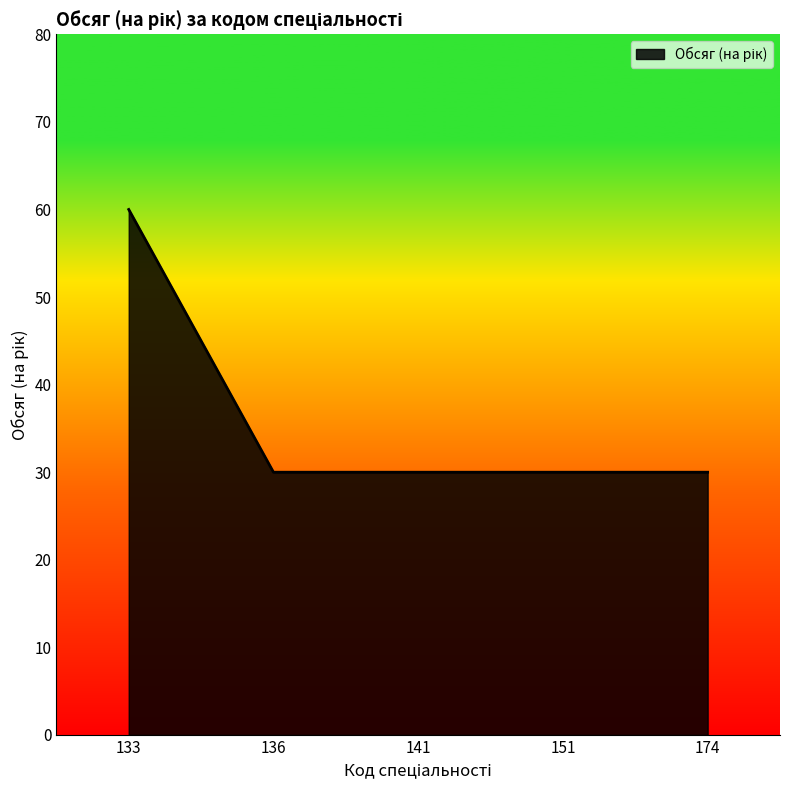

Read the value at 151, to the nearest 10.

30